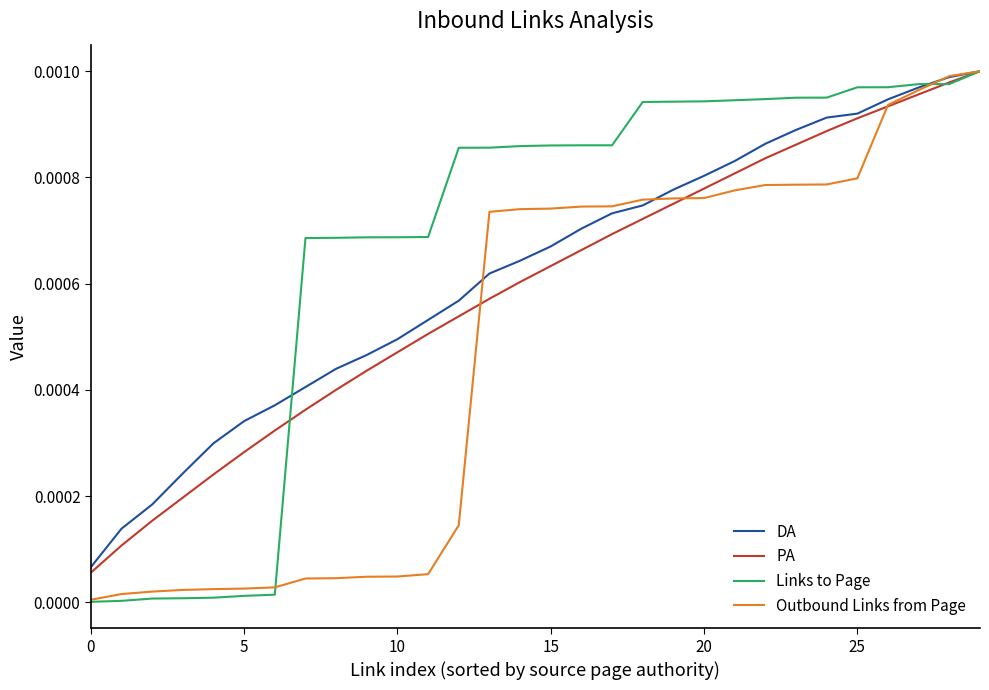

List the series in order of their overall mean, highest first.

Links to Page, DA, PA, Outbound Links from Page